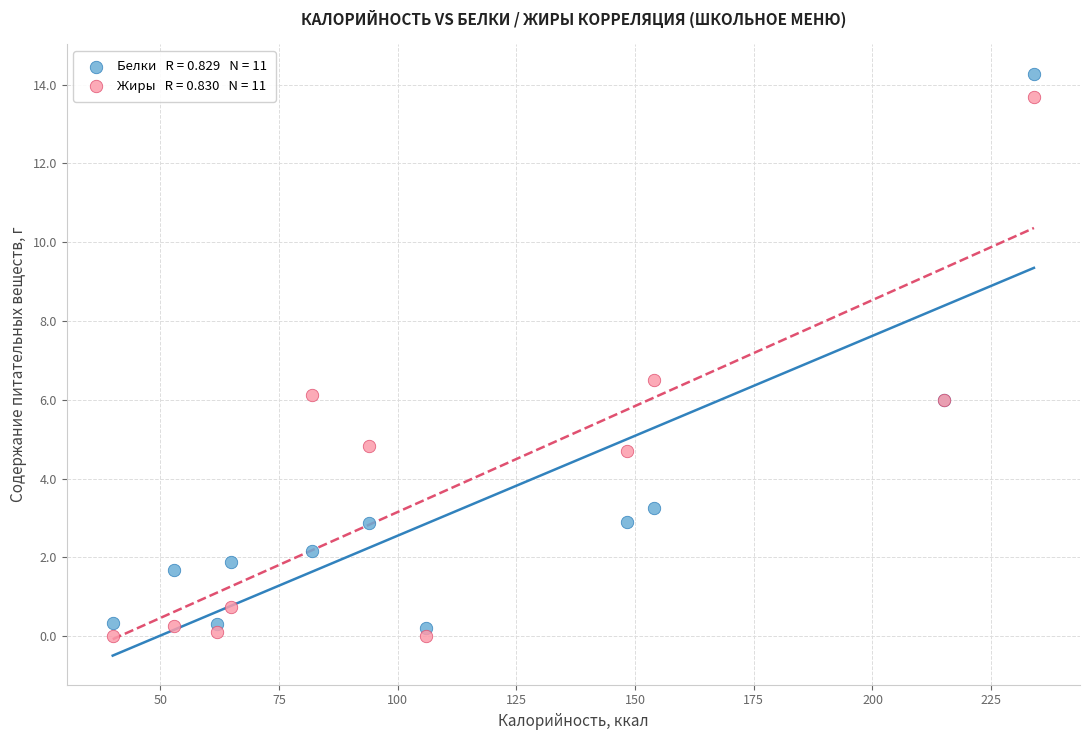

Across all series, what Y value is closest to 7?

6.5